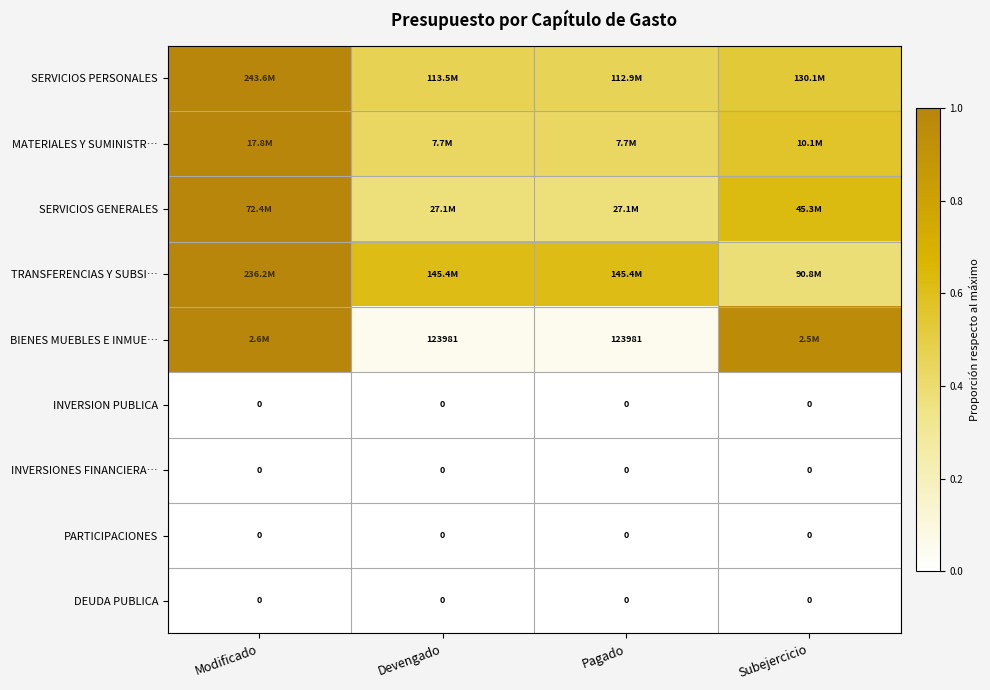

At which category is the sum across all series the highest?

Modificado